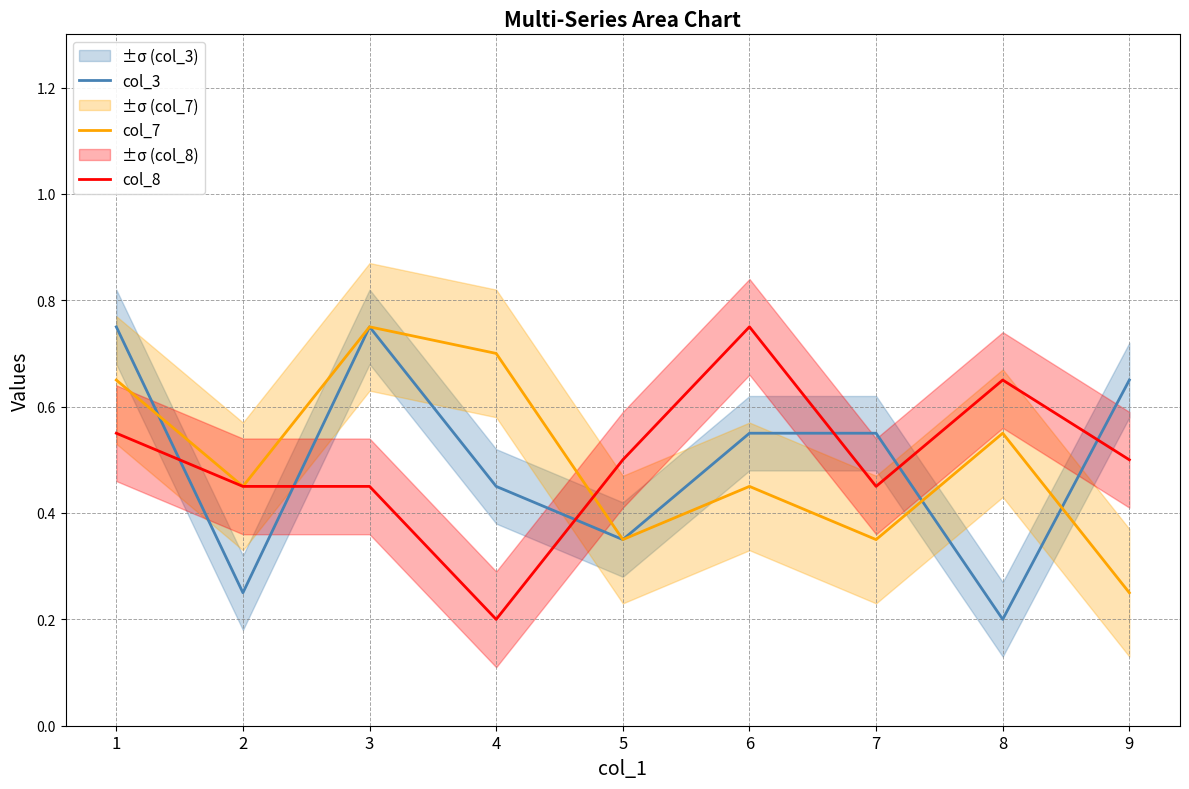

Between 6 and 9, which is larger?

9